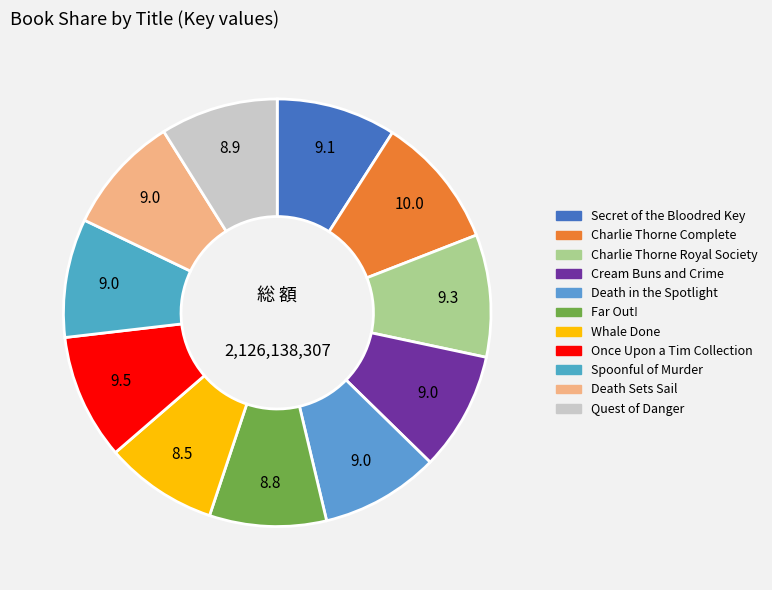

How many slices are in this pie chart?

11